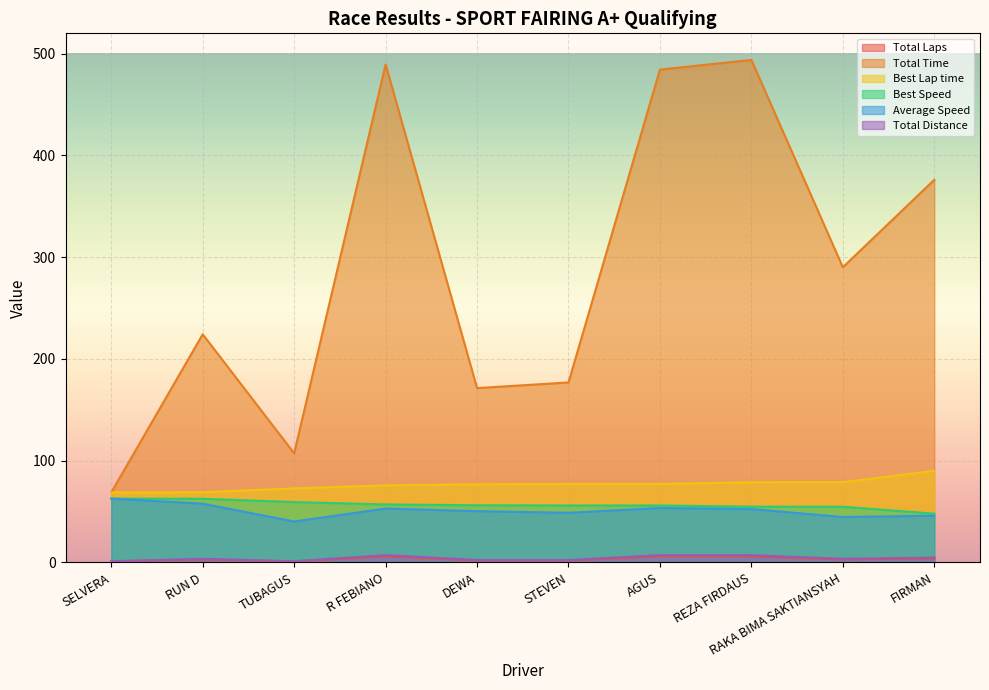

Where does the Total Laps series first go above 3?

R FEBIANO